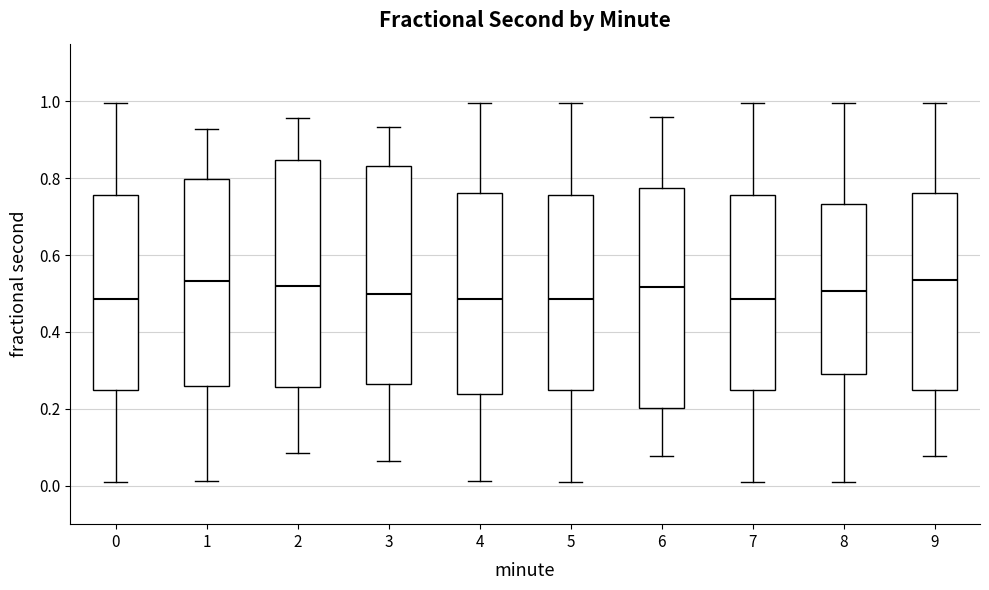

Reading left to right, read every box against the y-axis: the position of its median line, the range the box covers, and the ends of its whiskers. The values are not printed on the chart, so give them approximately, as read against the axis.

0: median 0.48, box 0.24 to 0.76, whiskers 0.00 to 1.00
1: median 0.54, box 0.26 to 0.80, whiskers 0.02 to 0.92
2: median 0.52, box 0.26 to 0.84, whiskers 0.08 to 0.96
3: median 0.50, box 0.26 to 0.84, whiskers 0.06 to 0.94
4: median 0.48, box 0.24 to 0.76, whiskers 0.02 to 1.00
5: median 0.48, box 0.24 to 0.76, whiskers 0.00 to 1.00
6: median 0.52, box 0.20 to 0.78, whiskers 0.08 to 0.96
7: median 0.48, box 0.24 to 0.76, whiskers 0.00 to 1.00
8: median 0.50, box 0.30 to 0.74, whiskers 0.00 to 1.00
9: median 0.54, box 0.24 to 0.76, whiskers 0.08 to 1.00